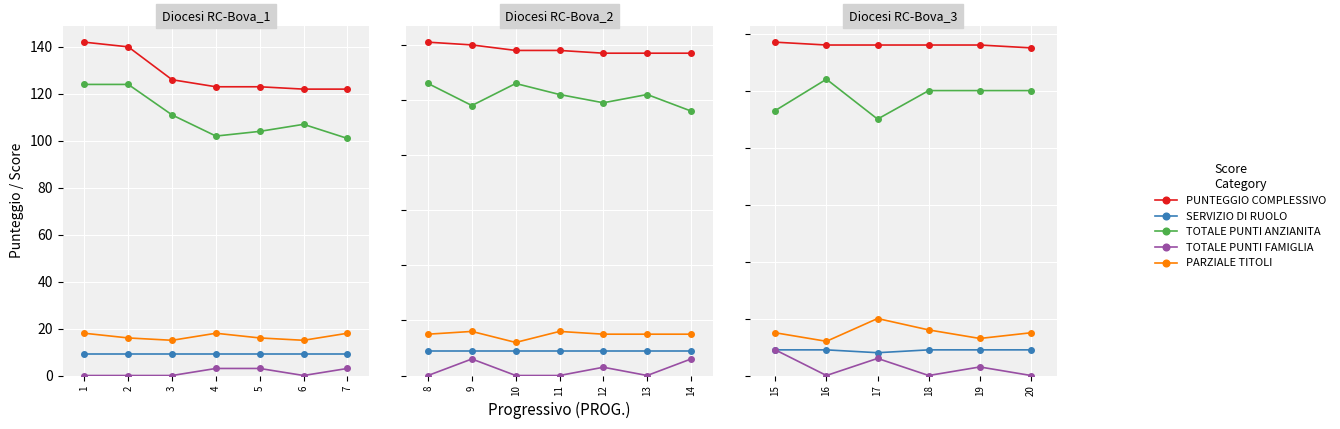

What are all the series names shown in the legend?

PUNTEGGIO COMPLESSIVO, SERVIZIO DI RUOLO, TOTALE PUNTI ANZIANITA, TOTALE PUNTI FAMIGLIA, PARZIALE TITOLI